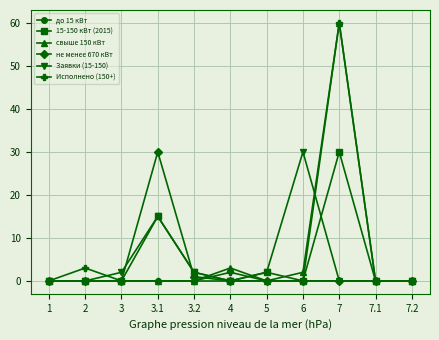

At which category does the chart reach its peak across all series?

7